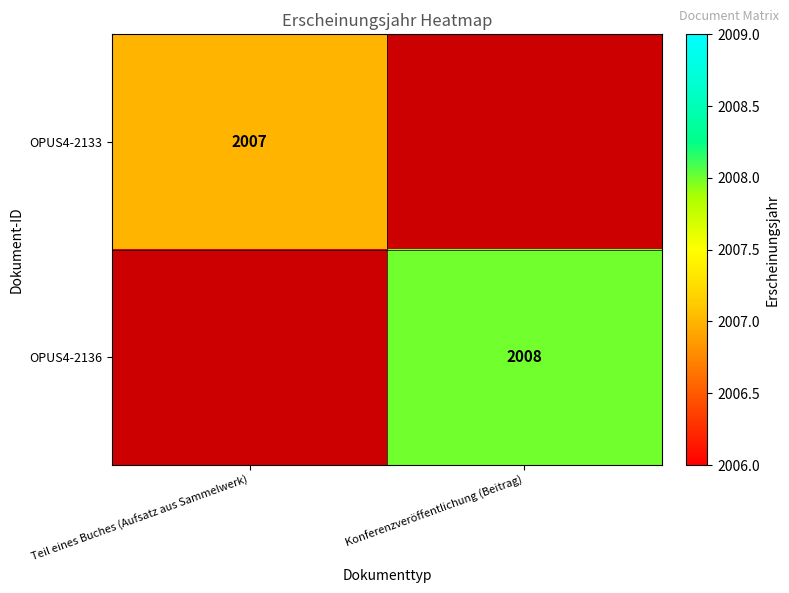

What is the minimum value shown in the chart?

2007.0